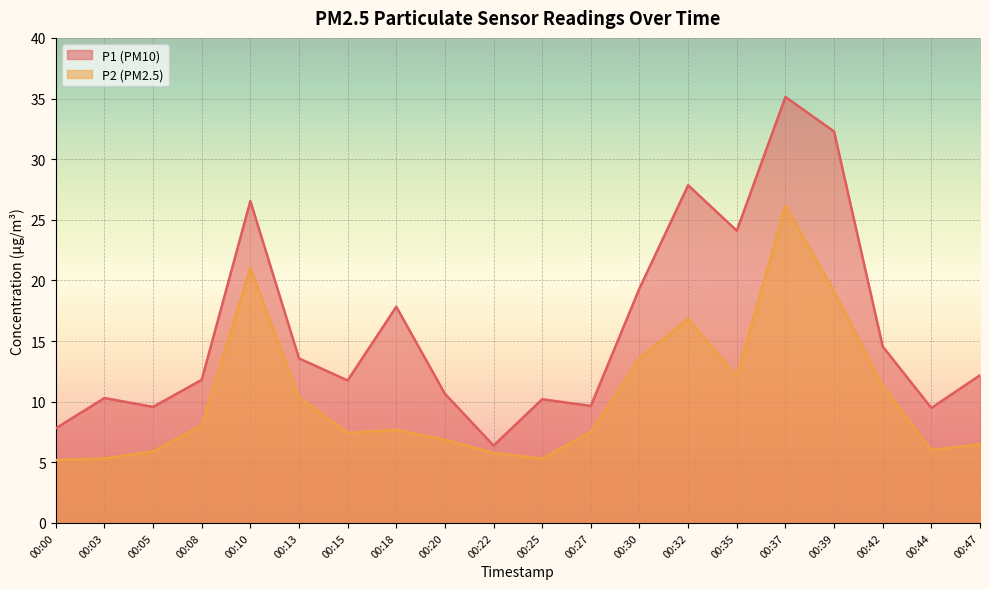

At which label is P2 closest to 15?

00:30